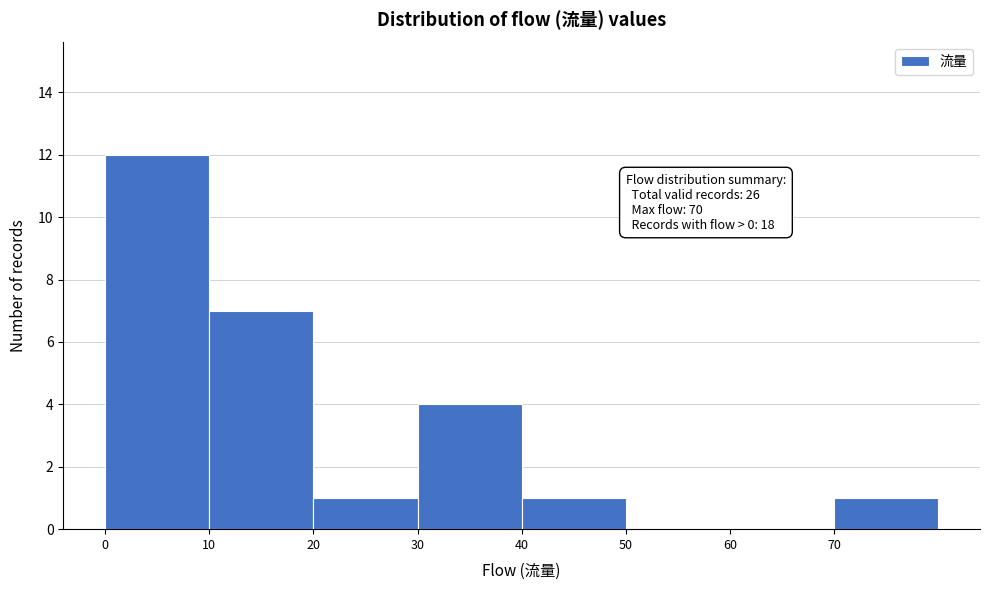

Which range on the x-axis has the tallest bar?

0 to 10